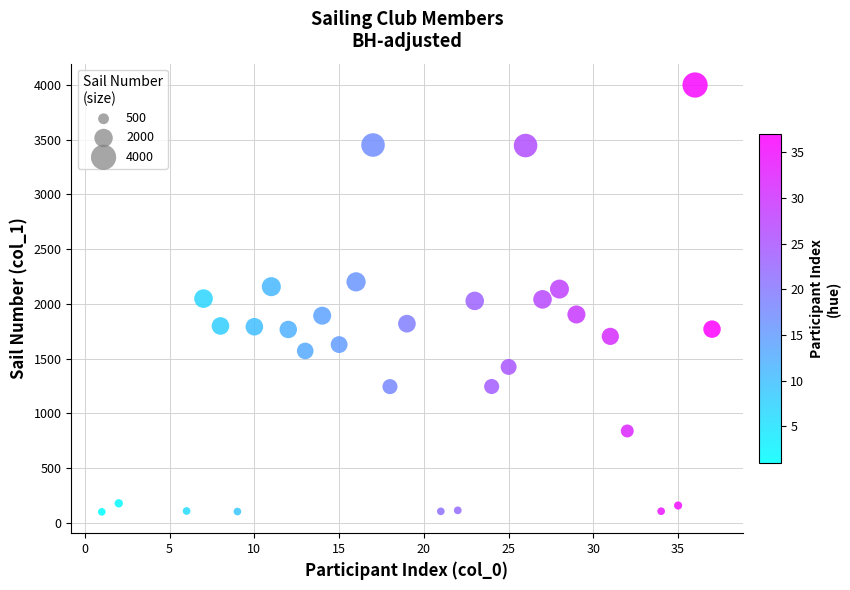

What is the range of X values (max minus min)?

36